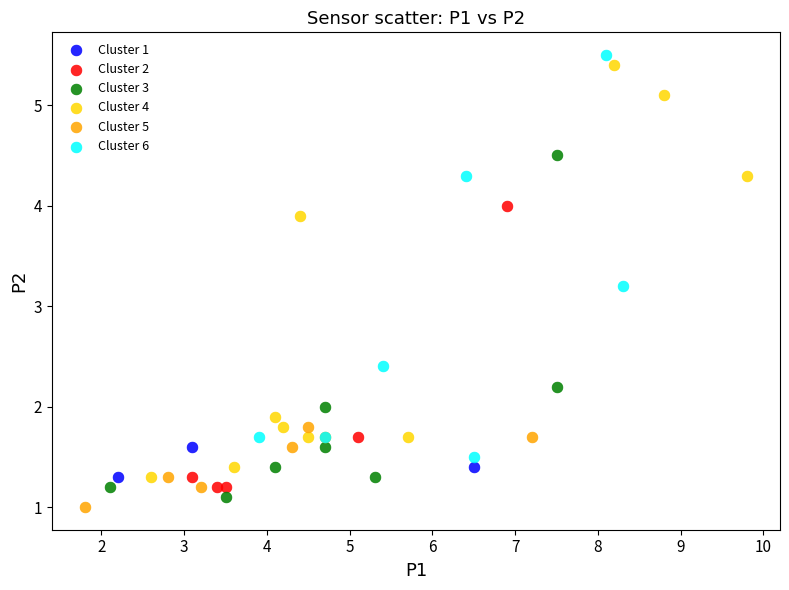

What are all the series names shown in the legend?

Cluster 1, Cluster 2, Cluster 3, Cluster 4, Cluster 5, Cluster 6